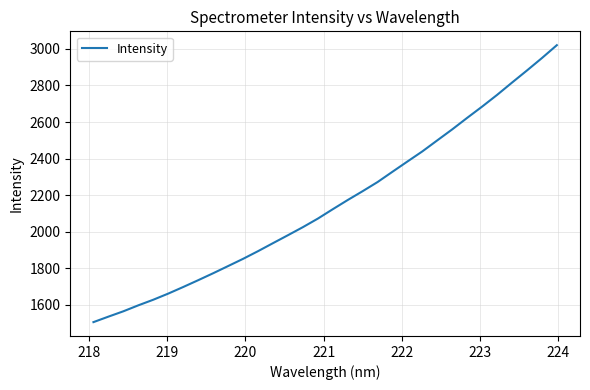

What is the difference between the second highest and minimum values?

1445.6